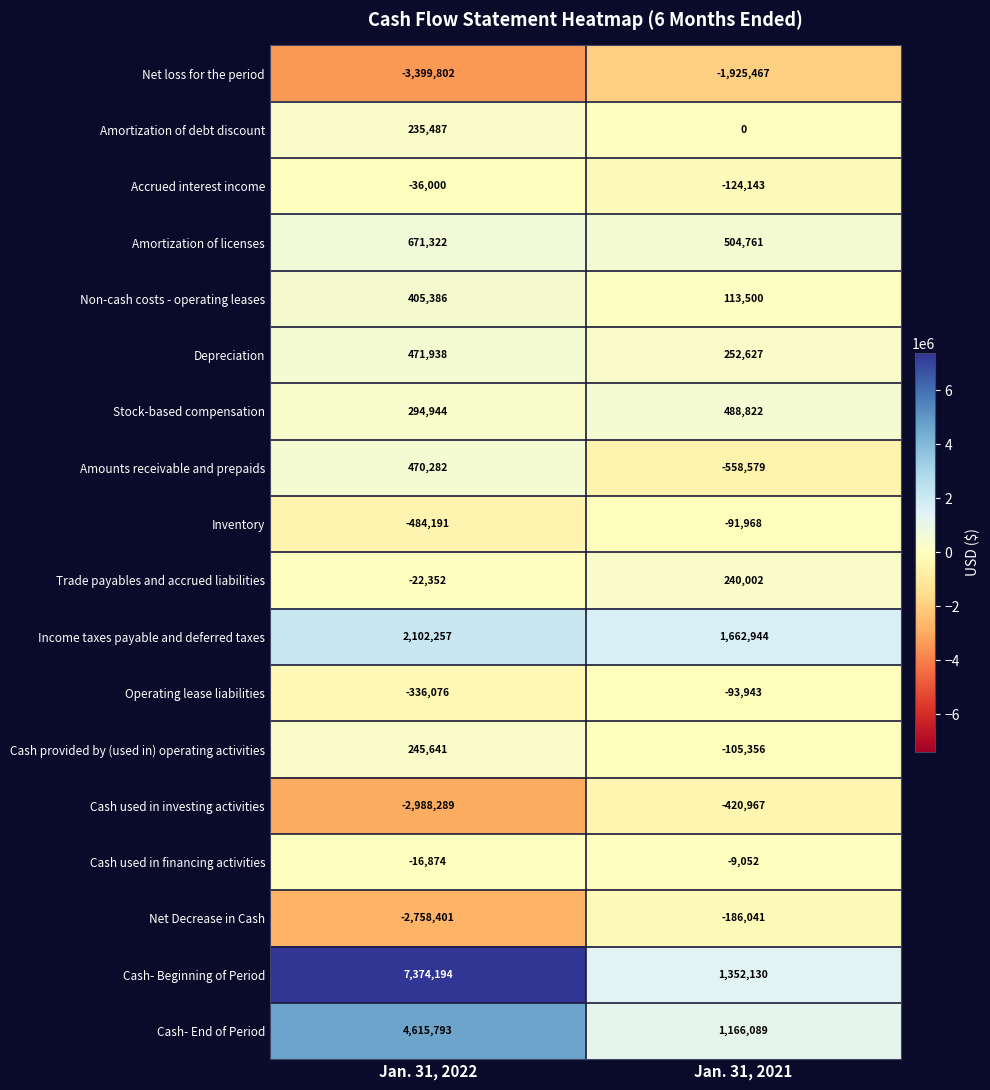

What is the average value of the Cash- Beginning of Period series?

4363162